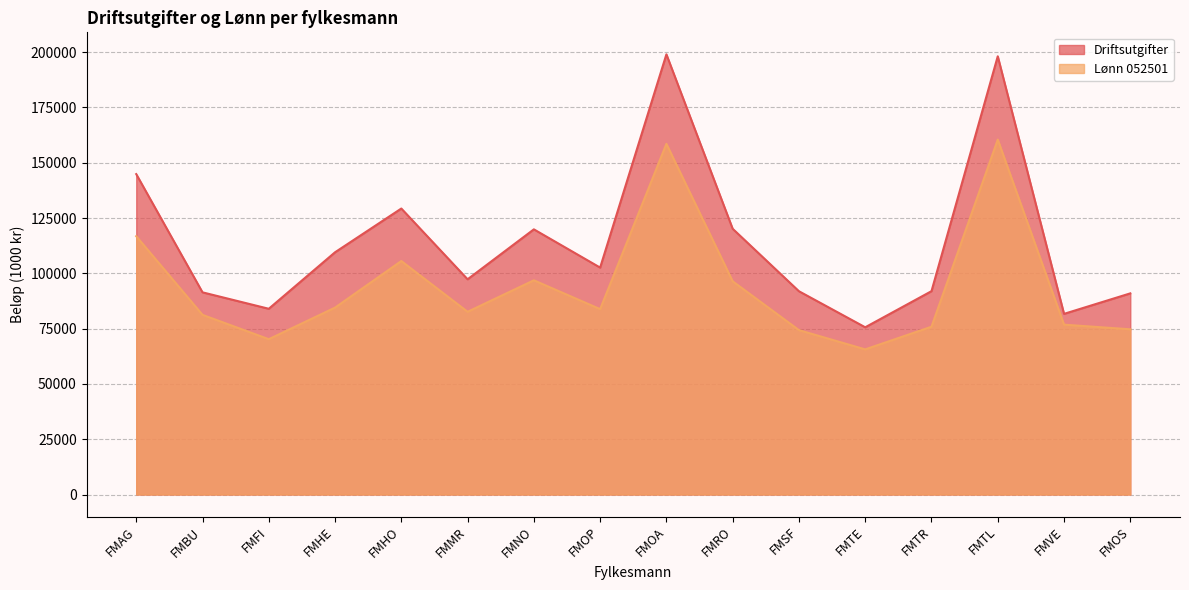

At which label does Driftsutgifter first exceed 102597?

FMAG